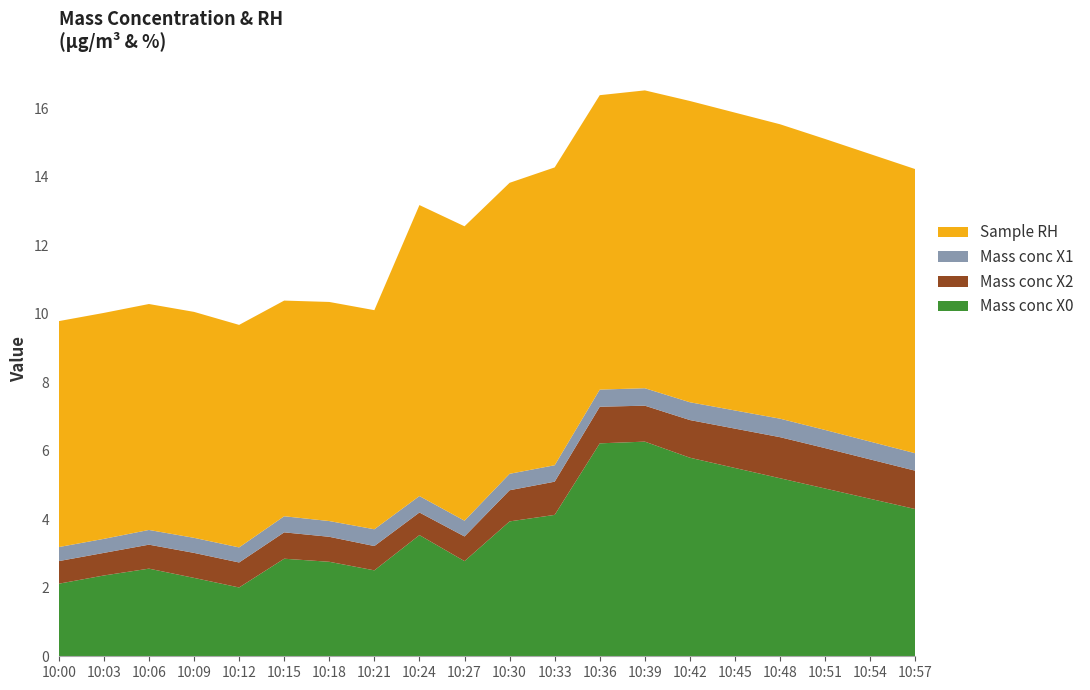

Reading left to right, extract all data points from this chart.

Mass conc X0: 2.1	2.4	2.6	2.3	2.0	2.9	2.8	2.5	3.5	2.8	3.9	4.1	6.2	6.3	5.8	5.5	5.2	4.9	4.6	4.3
Mass conc X2: 0.7	0.7	0.7	0.7	0.7	0.8	0.7	0.7	0.7	0.7	0.9	1.0	1.1	1.1	1.1	1.1	1.2	1.2	1.1	1.1
Mass conc X1: 0.4	0.4	0.4	0.4	0.4	0.5	0.5	0.5	0.5	0.5	0.5	0.5	0.5	0.5	0.5	0.5	0.5	0.5	0.5	0.5
Sample RH: 6.6	6.6	6.6	6.6	6.5	6.3	6.4	6.4	8.5	8.6	8.5	8.7	8.6	8.7	8.8	8.7	8.6	8.5	8.4	8.3